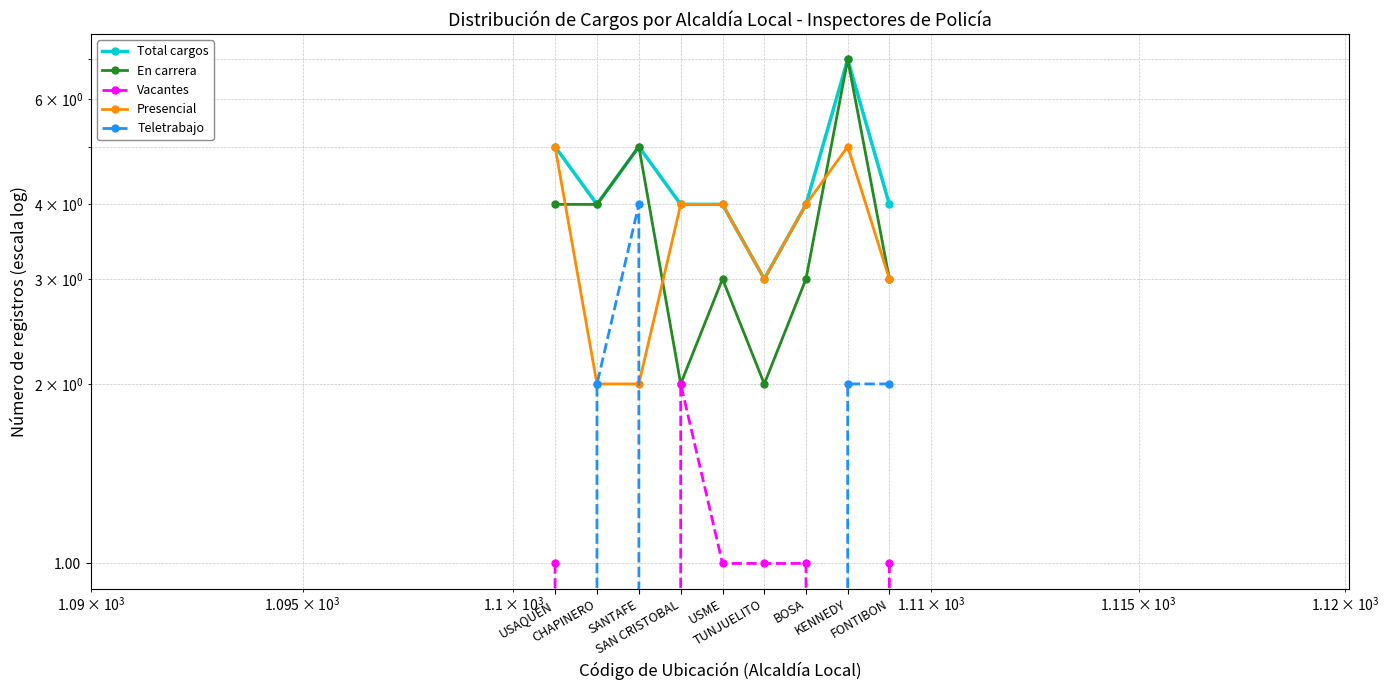

Which series changed the most between TUNJUELITO and KENNEDY?

En carrera